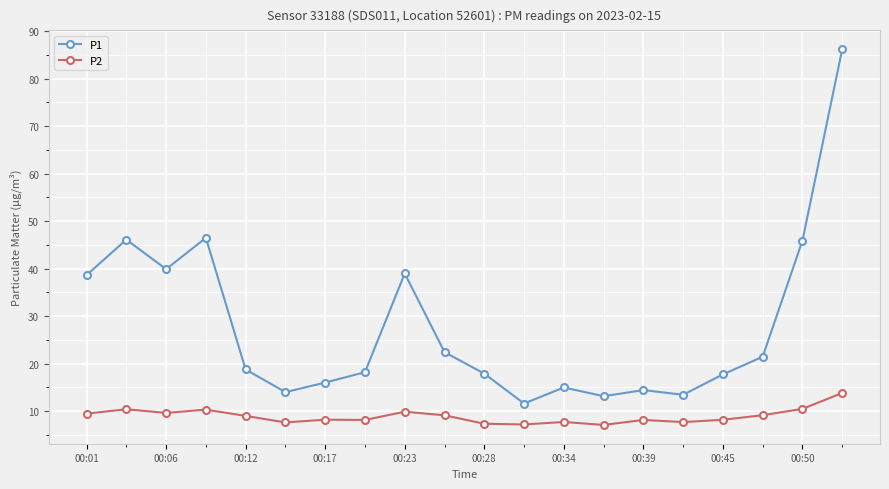

True or false: P1 has more than 2 points higher than both neighbors.

True